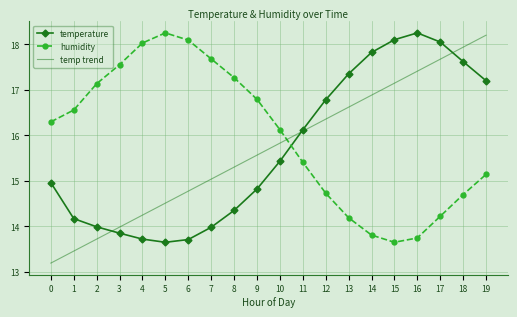

What is the spread (max minus min) of values at 10?

0.7